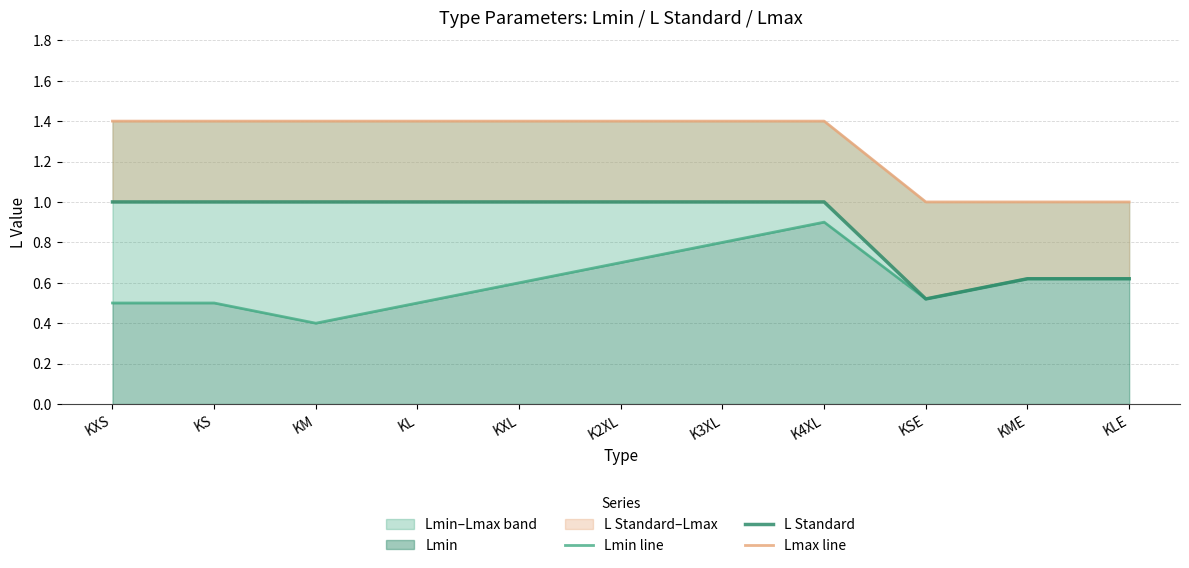

True or false: Lmin line has a value of 0.6 at KLE.

True